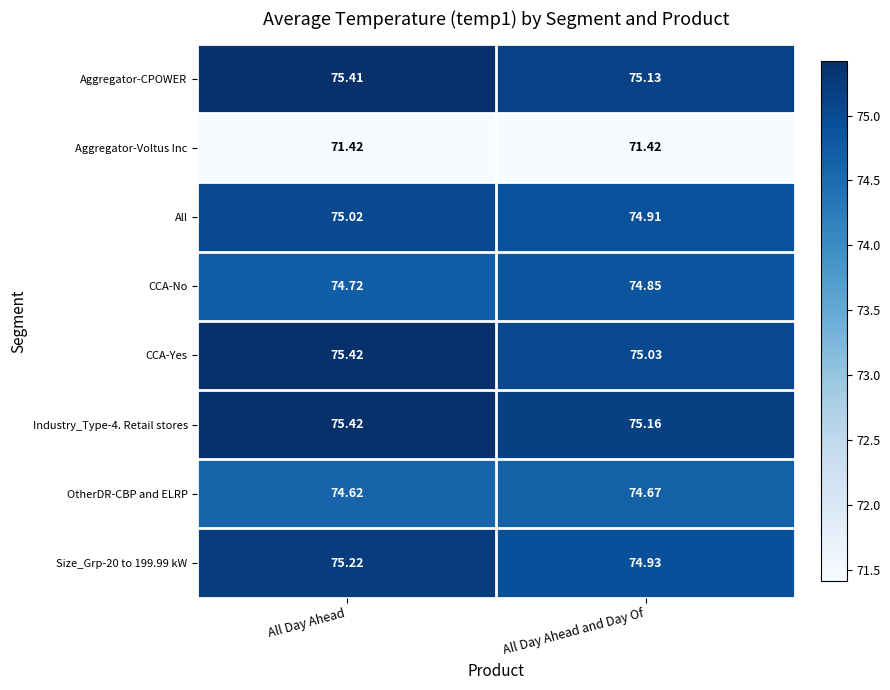

At which label is Industry_Type-4. Retail stores closest to 75?

All Day Ahead and Day Of